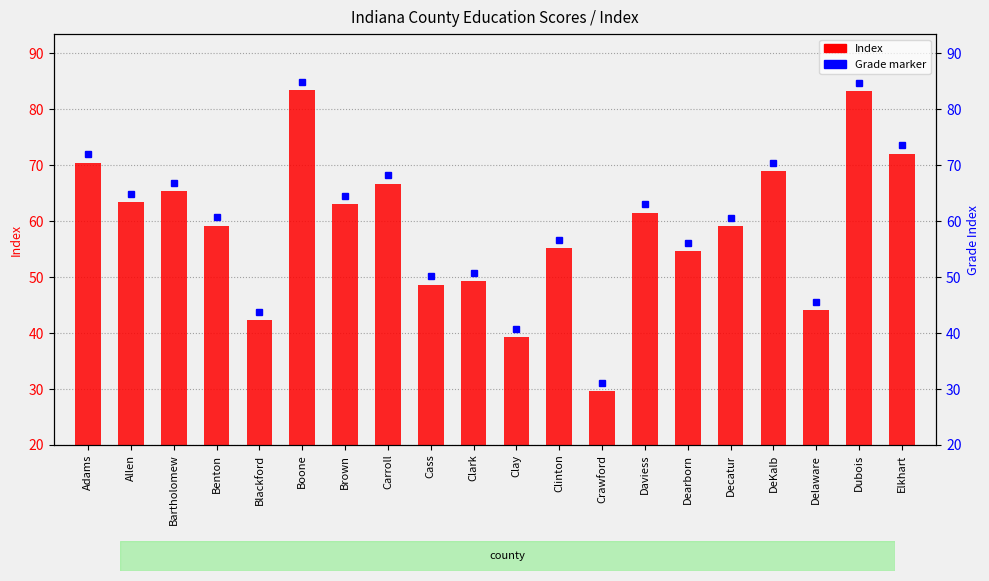

List the labels in order of value, largest first.

Boone, Dubois, Elkhart, Adams, DeKalb, Carroll, Bartholomew, Allen, Brown, Daviess, Benton, Decatur, Clinton, Dearborn, Clark, Cass, Delaware, Blackford, Clay, Crawford